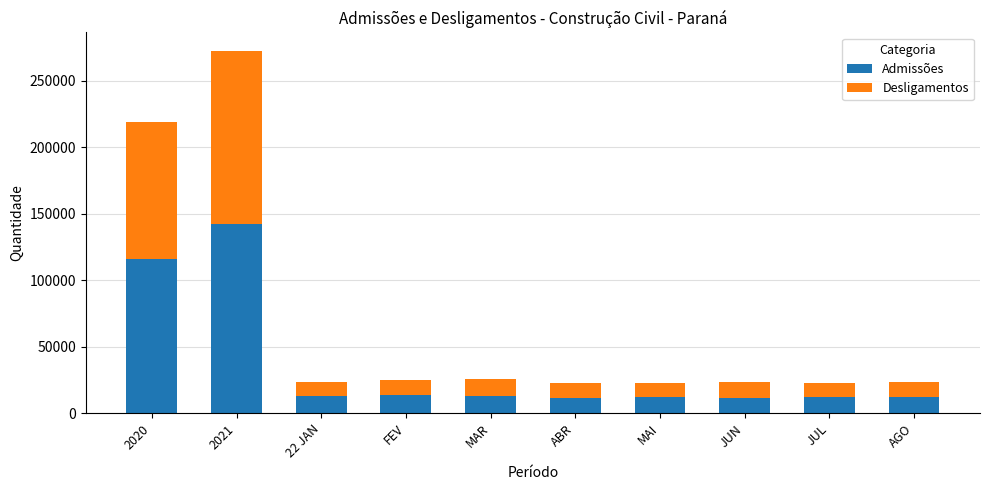

The value of Admissões at FEV is 22727. True or false?

False